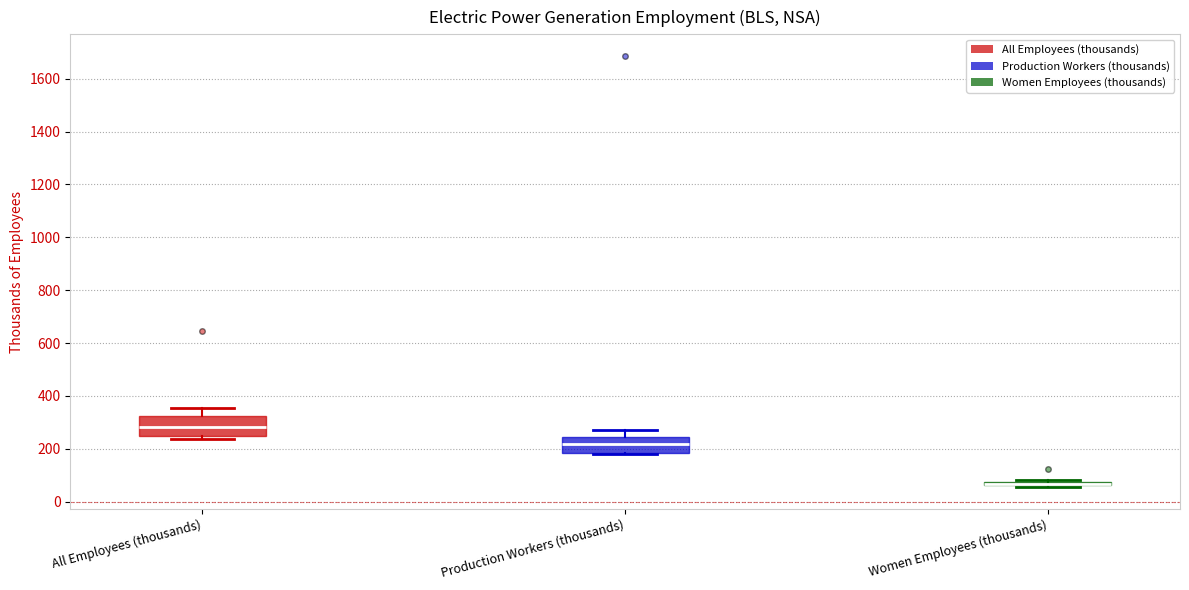

Where is the lower edge of the box for All Employees (thousands) on the y-axis? The values are not printed on the chart, so give them approximately, as read against the axis.

240